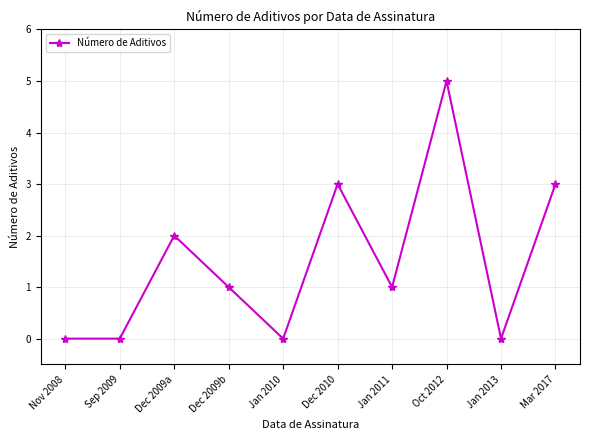

What is the maximum value shown in the chart?

5